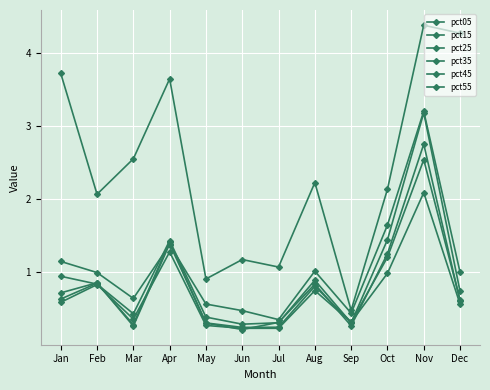

At how many categories does at least one series exceed 1?

10